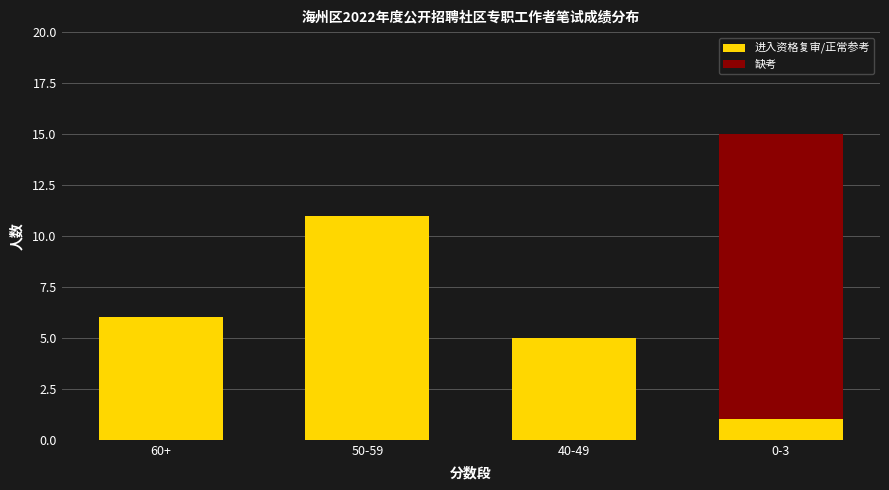

Are the bars horizontal?

No